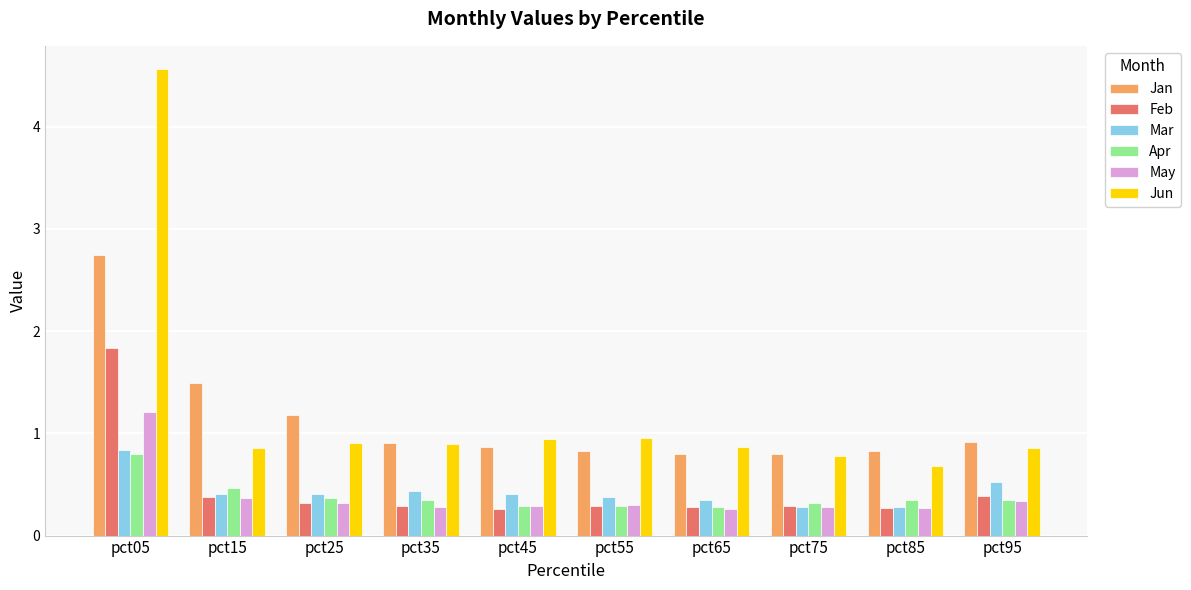

At how many categories does at least one series exceed 3?

1